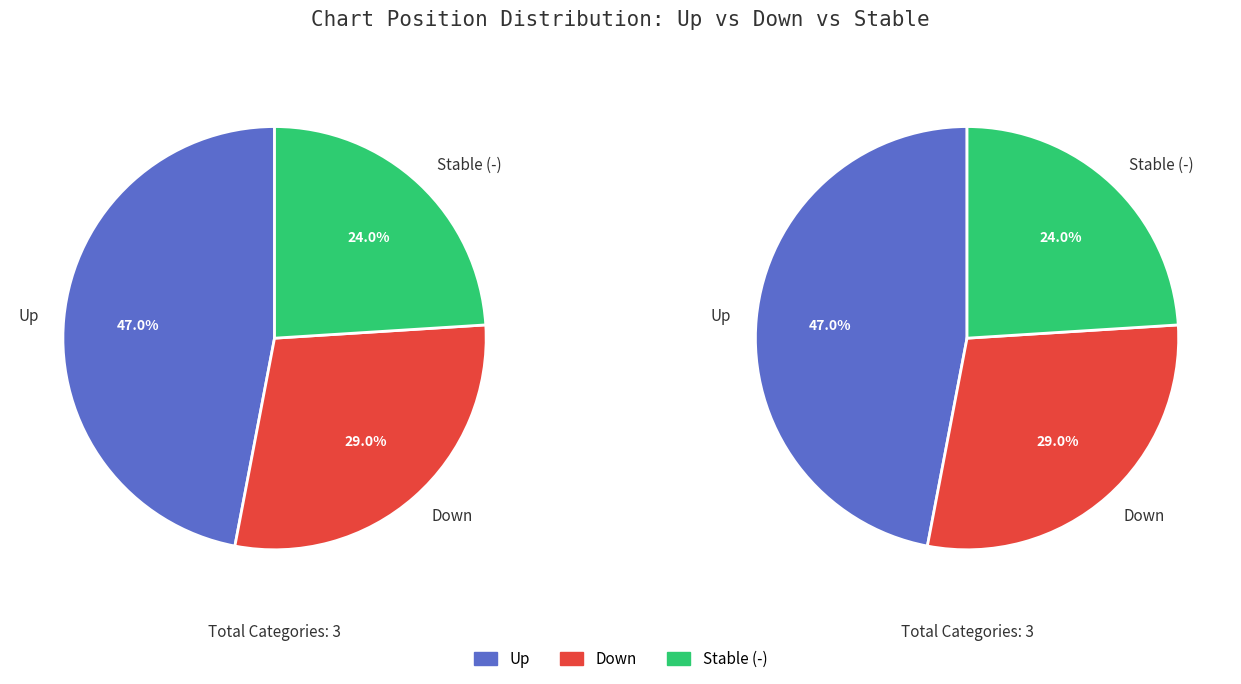

Which slice is the largest?

up